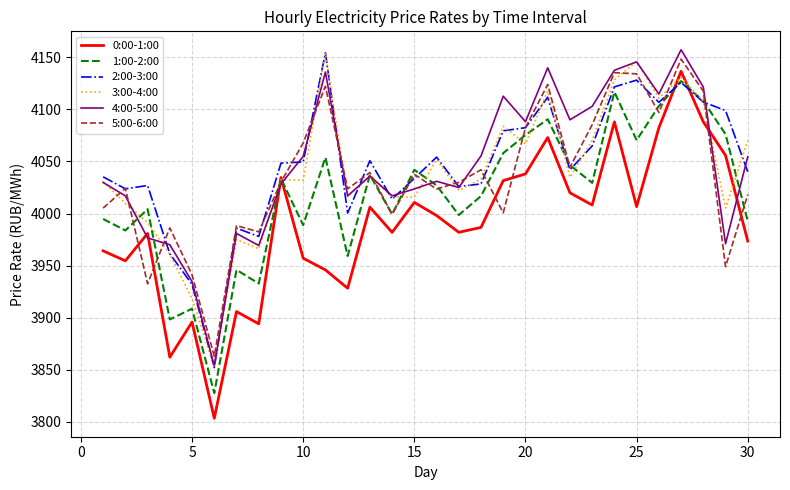

Which series has the widest spread of values?

0:00-1:00